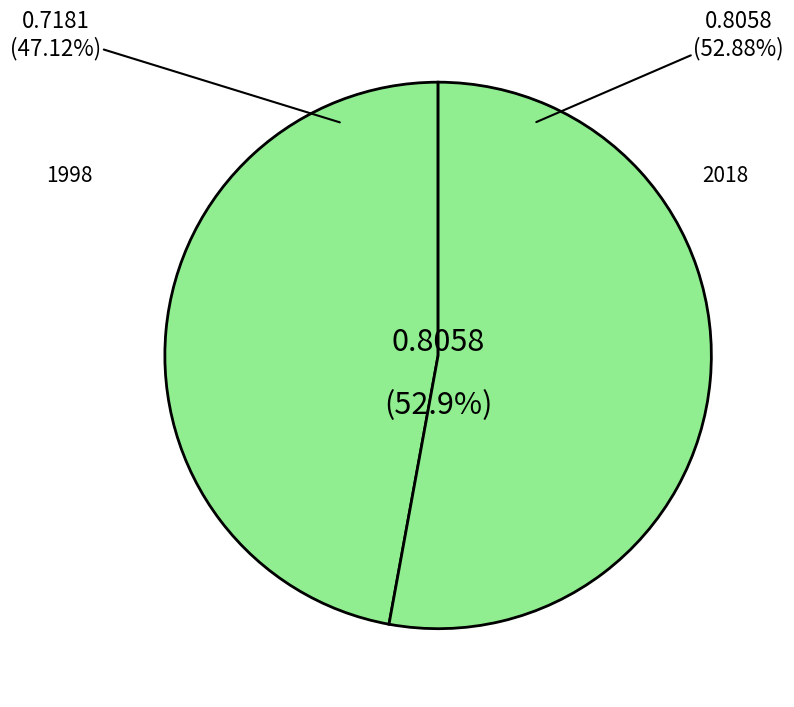

Is it true that 2018 is 62% of the pie?

False